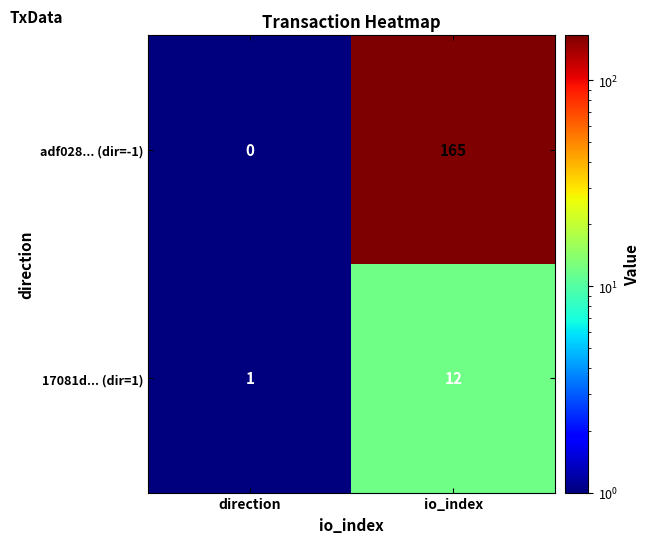

Reading right to left, what are all the values shown in this chart?

adf028... (dir=-1): 165	0
17081d... (dir=1): 12	1